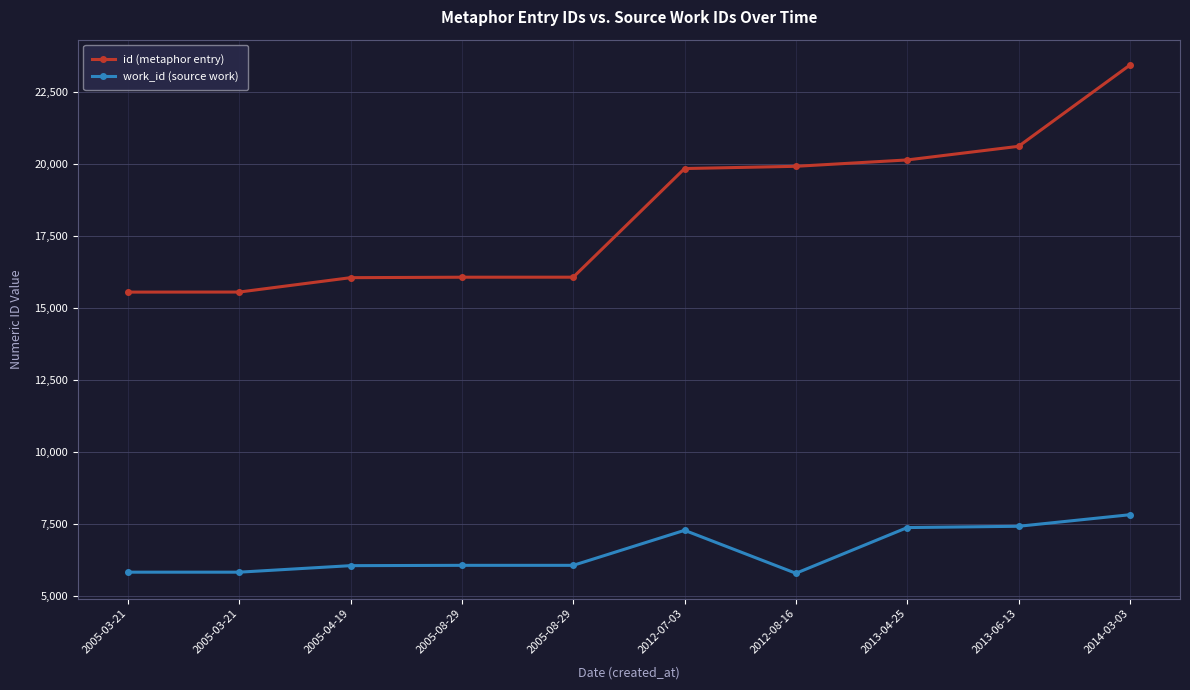

Where is the first local maximum for work_id (source work)?

2012-07-03